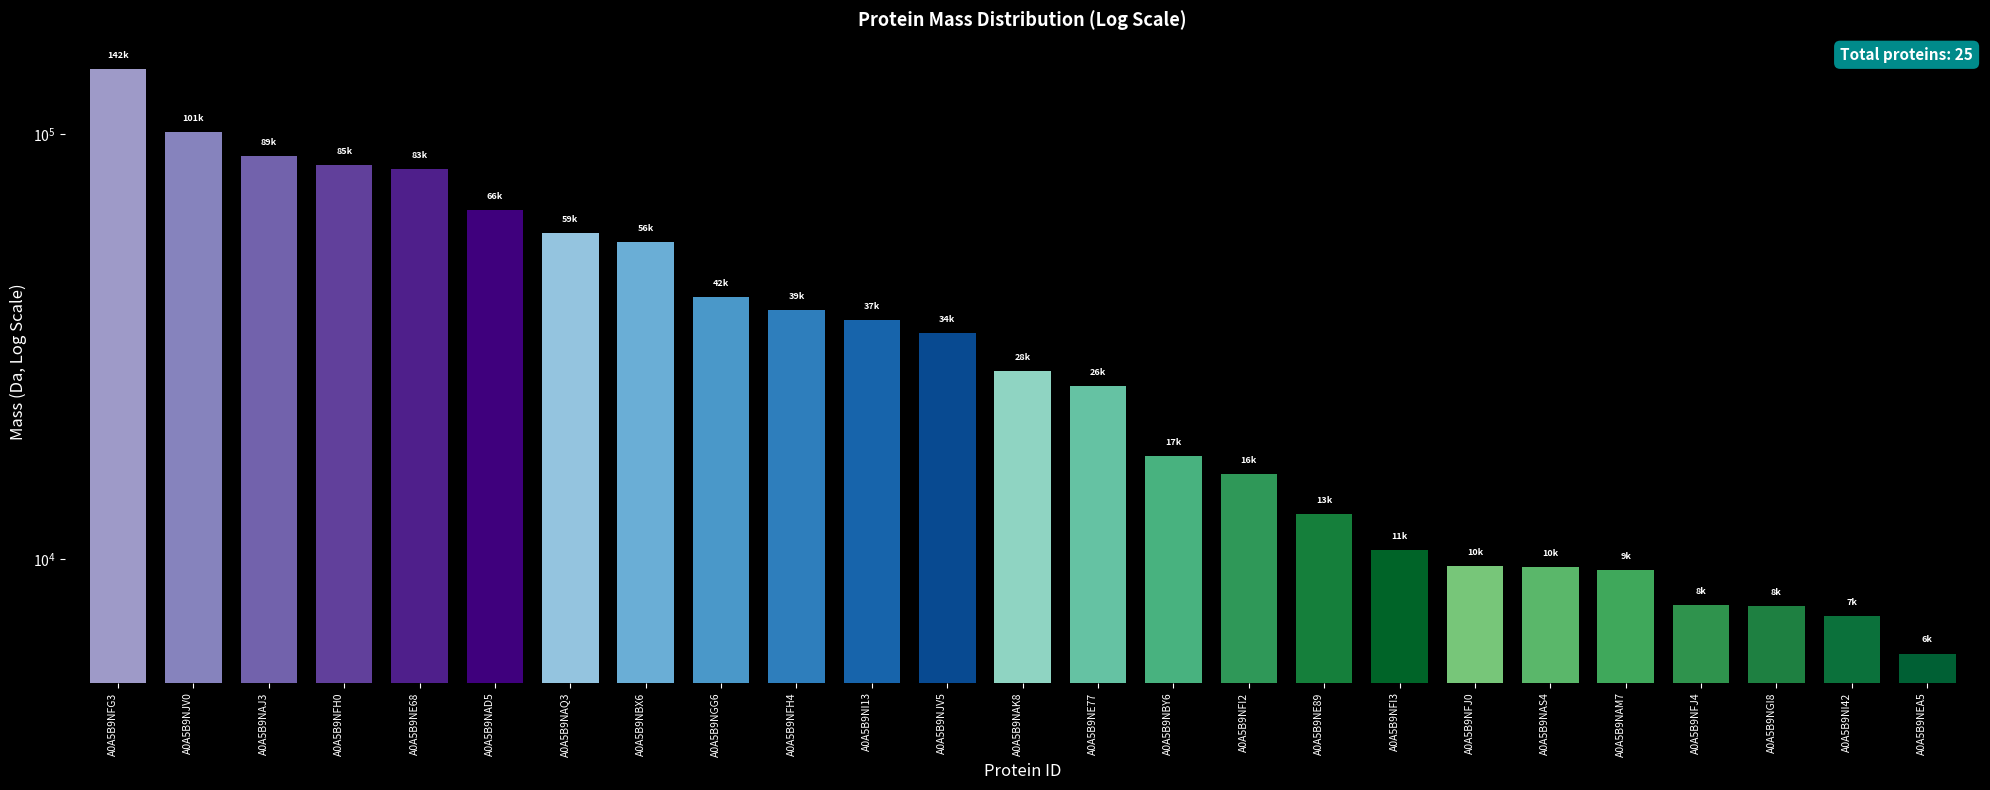

What is the average value?

39982.6